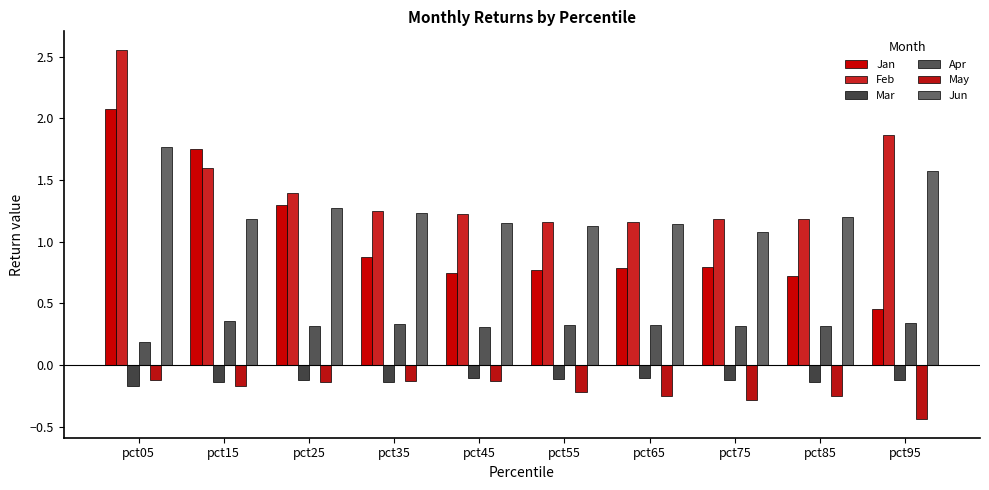

Does the chart contain stacked bars?

No